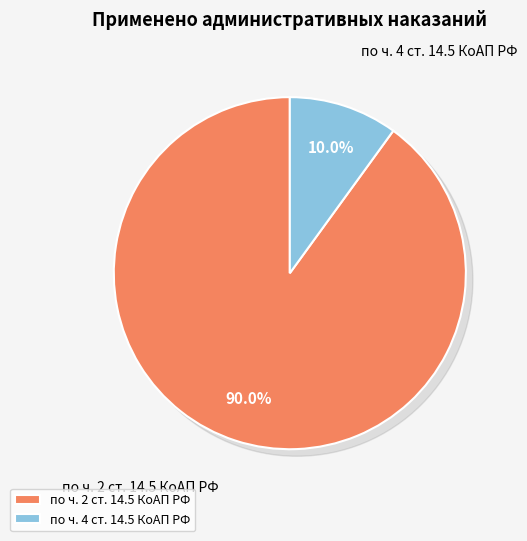

To the nearest percent, what portion does по ч. 4 ст. 14.5 КоАП РФ represent?

10%